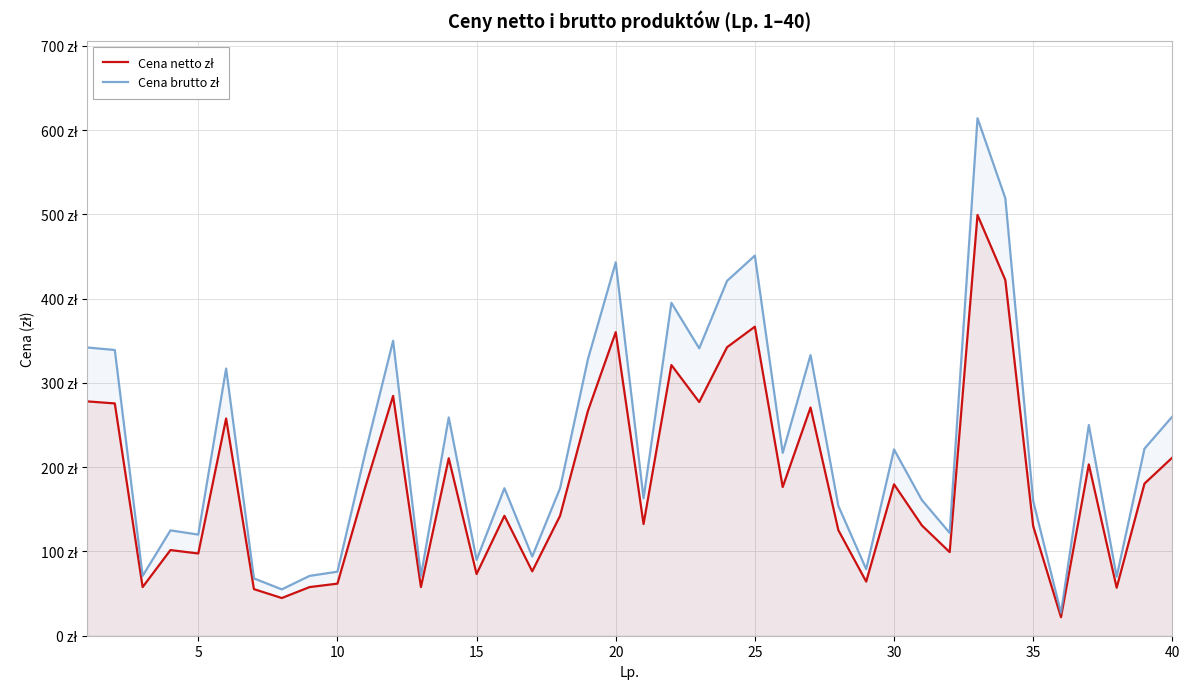

What is the difference between the maximum and minimum values in the Cena brutto zł series?

587.0